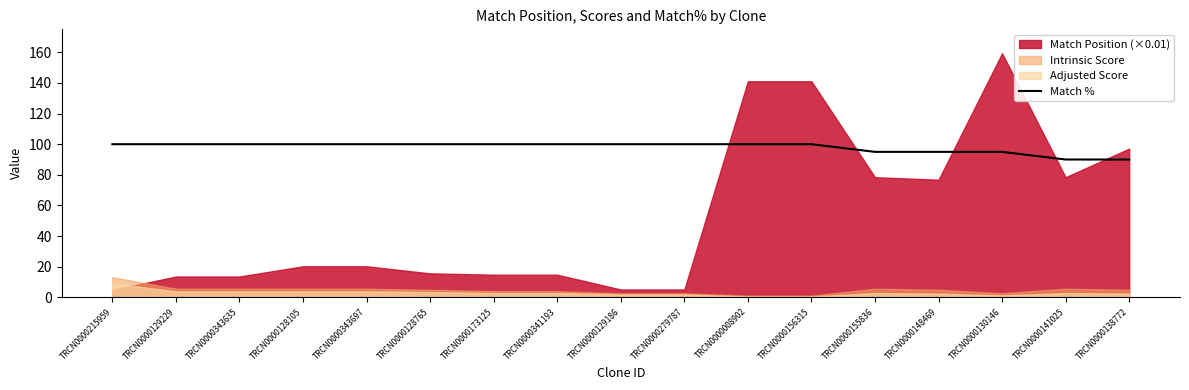

What is the average value?

98